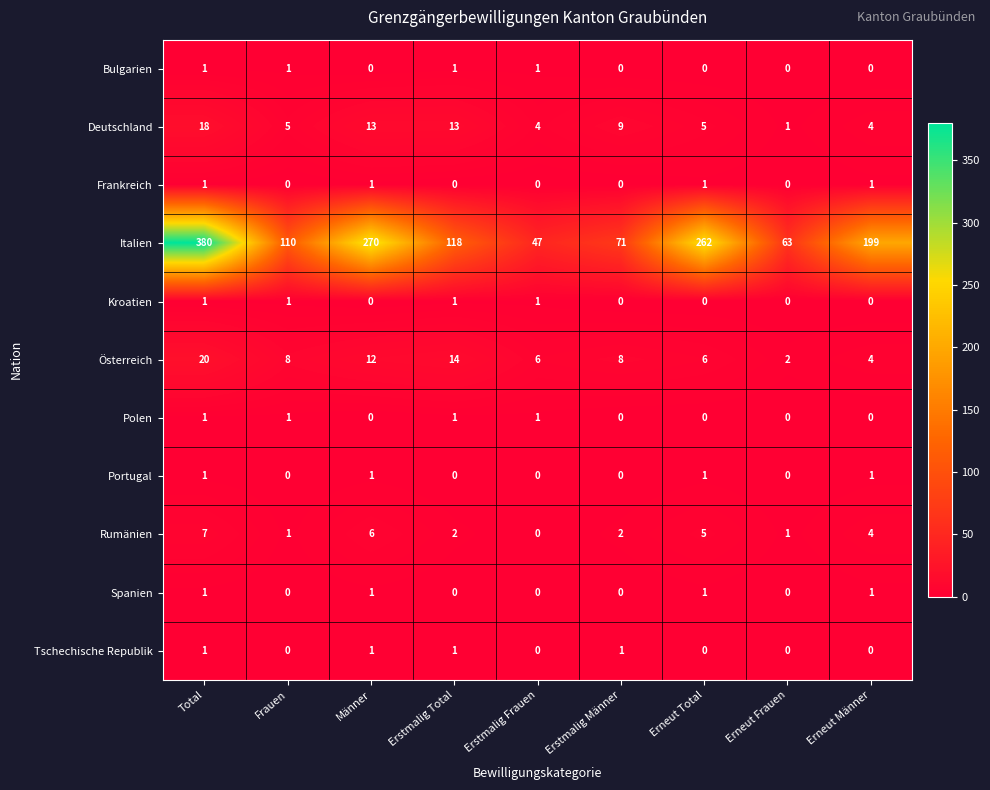

Which series has the largest range (max minus min)?

Italien